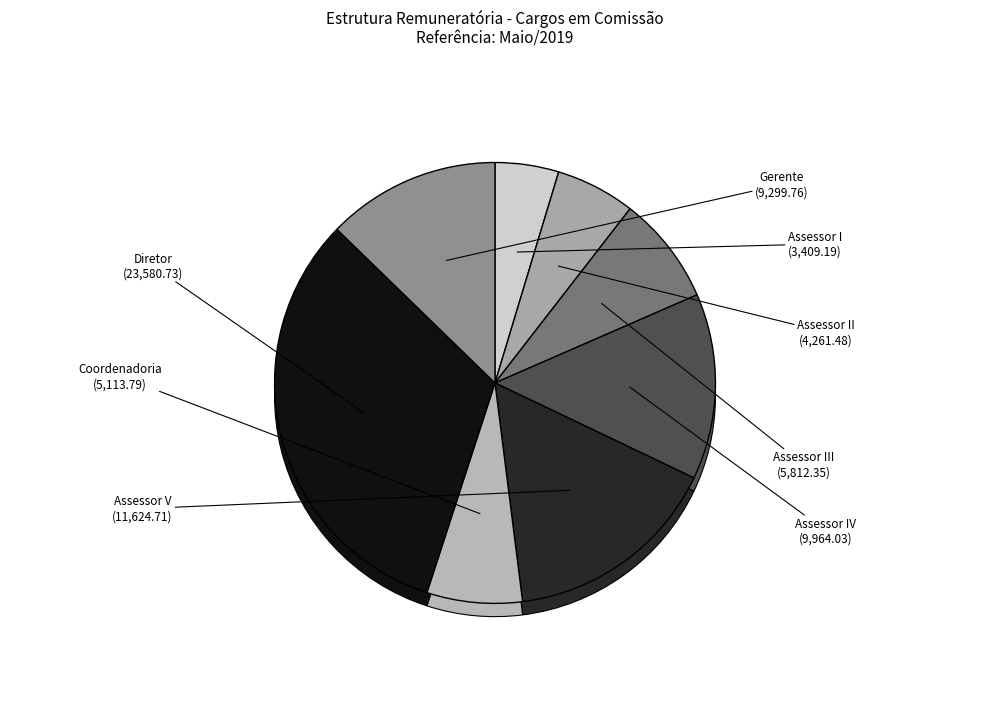

What is the ratio of the value at Assessor III to the value at Coordenadoria?

1.1